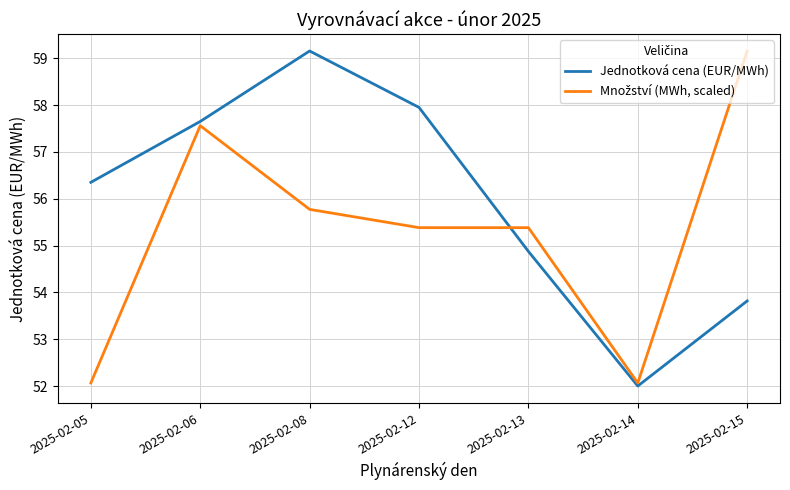

The Jednotková cena (EUR/MWh) series shows 71.4 at 2025-02-15. True or false?

False